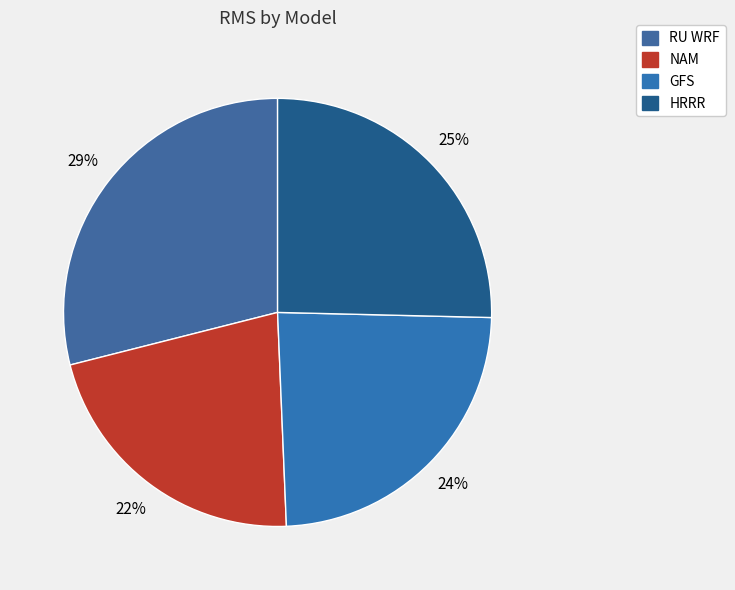

Count the number of slices in the pie.

4